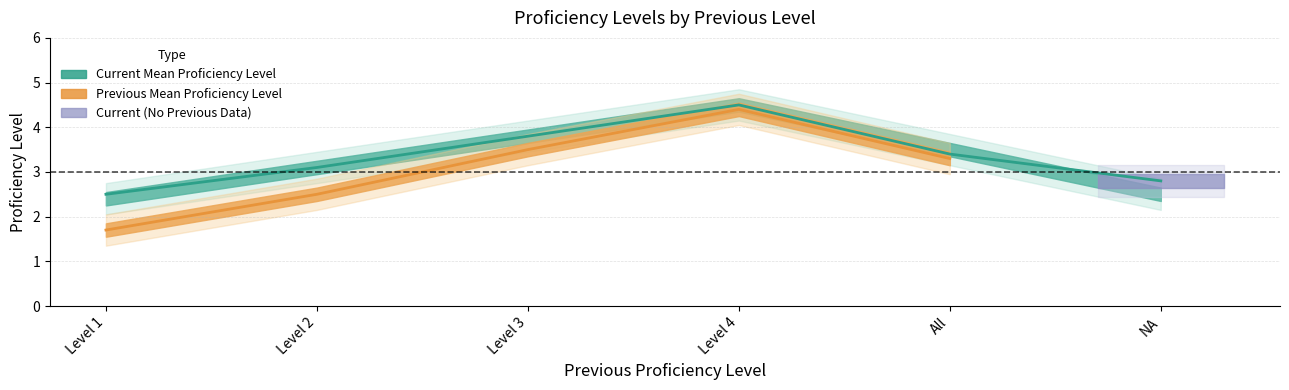

Reading left to right, list all the values displayed in this chart.

2.5	3.1	3.8	4.5	3.4	2.8